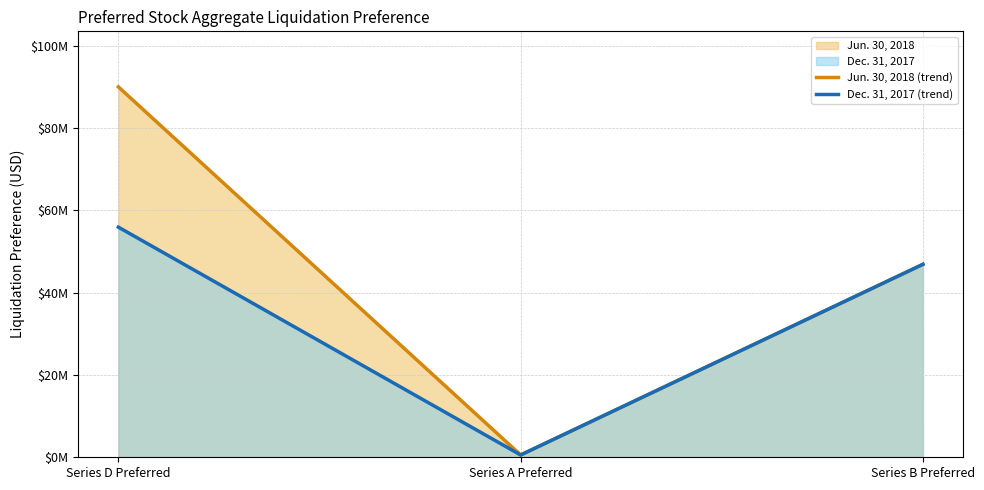

True or false: Jun. 30, 2018 (trend) has a value of 90020000 at Series D Preferred.

True